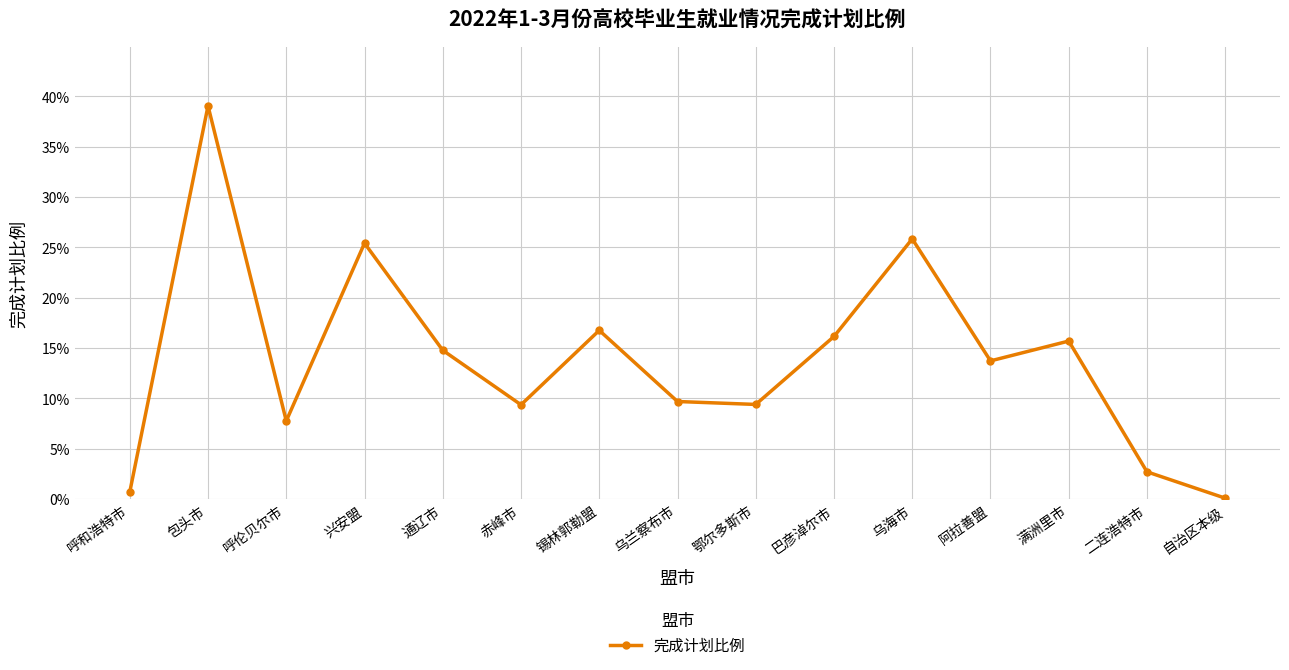

Reading left to right, extract all data points from this chart.

0.0	0.4	0.1	0.3	0.1	0.1	0.2	0.1	0.1	0.2	0.3	0.1	0.2	0.0	0.0